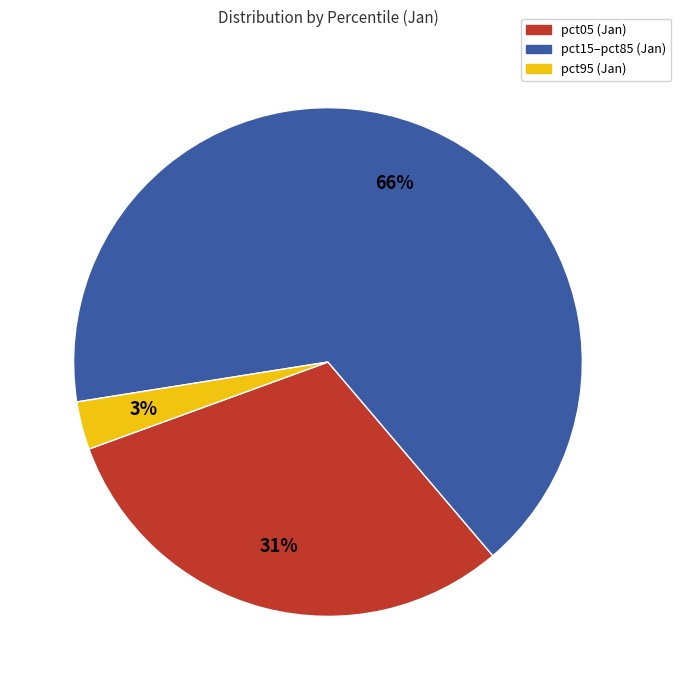

Count the number of slices in the pie.

3